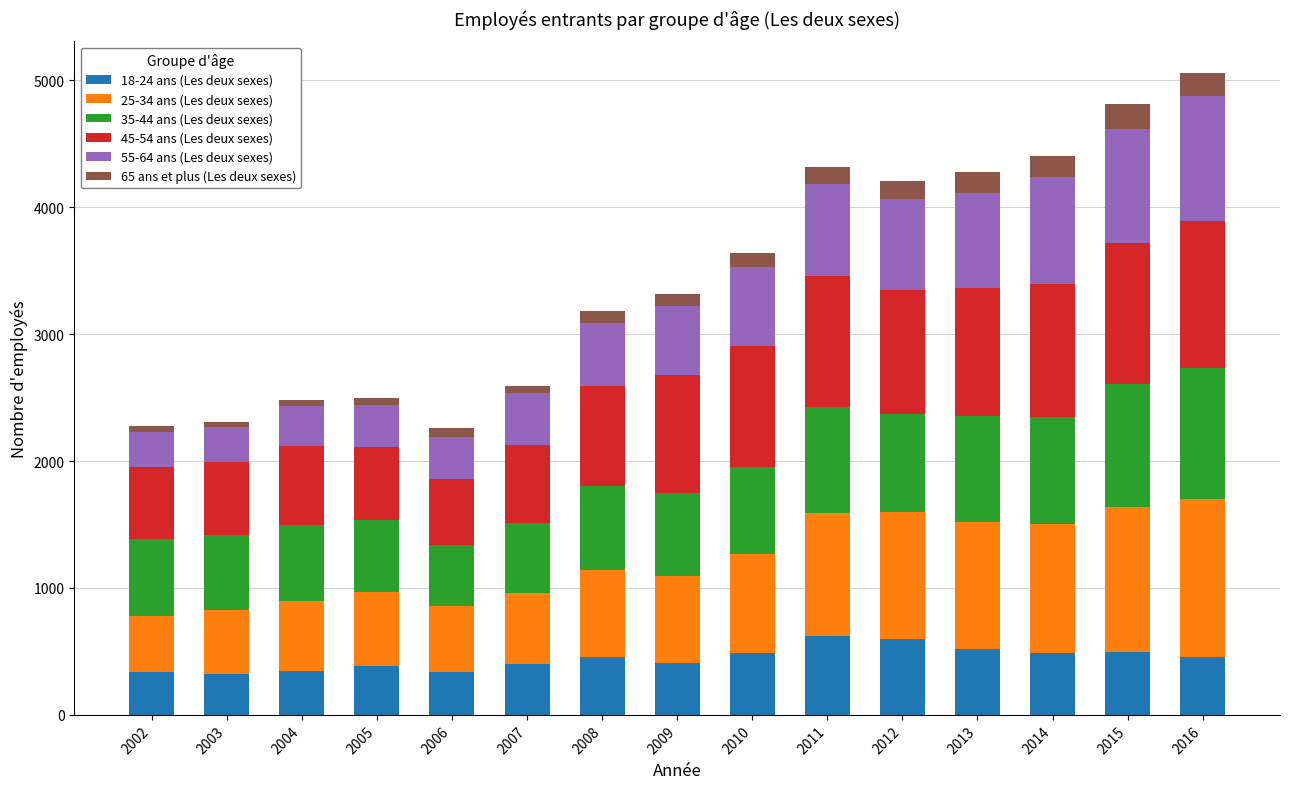

What is the sum of all 18-24 ans (Les deux sexes) values?

6675